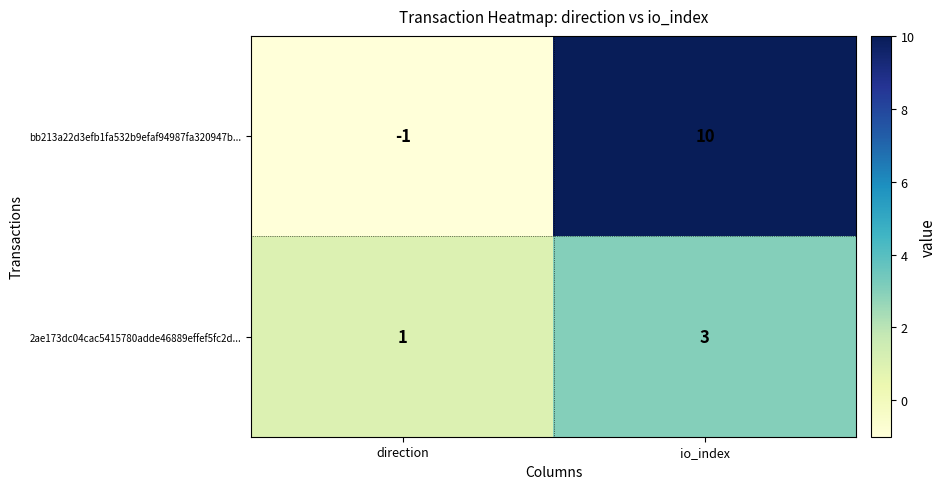

What is the minimum value shown in the chart?

-1